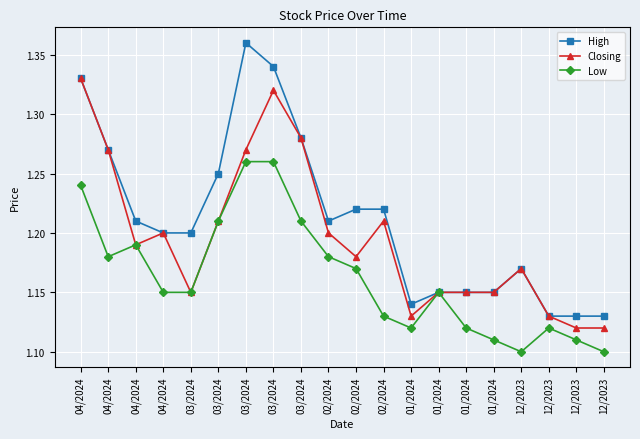

True or false: Low has a value of 1.2 at 03/2024.

True